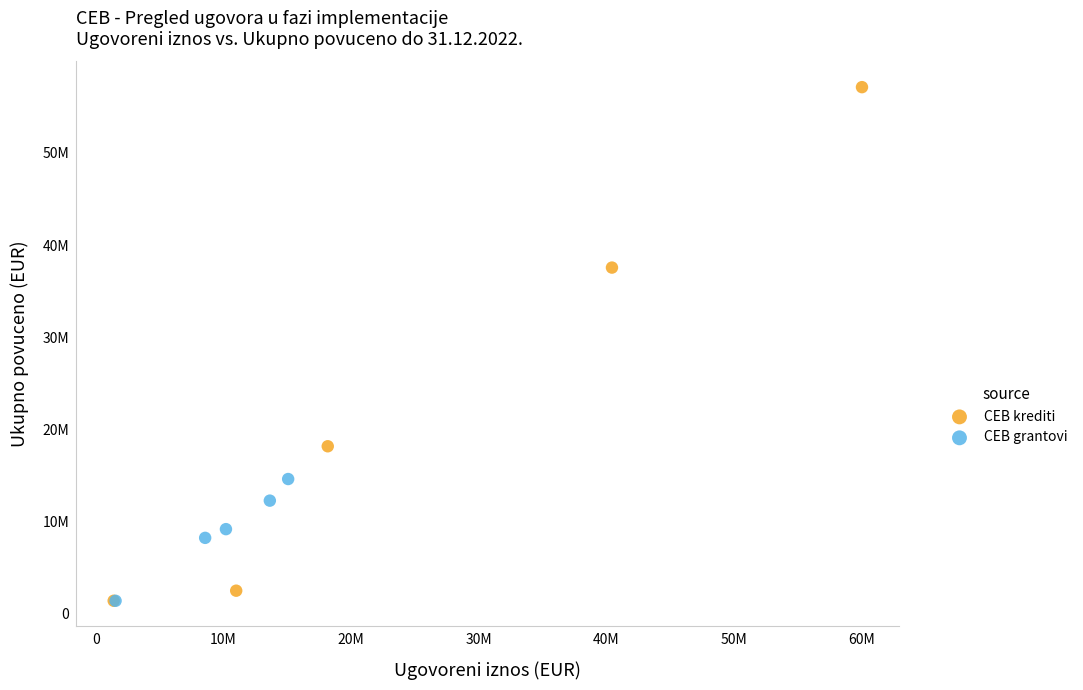

What are all the series names shown in the legend?

CEB krediti, CEB grantovi